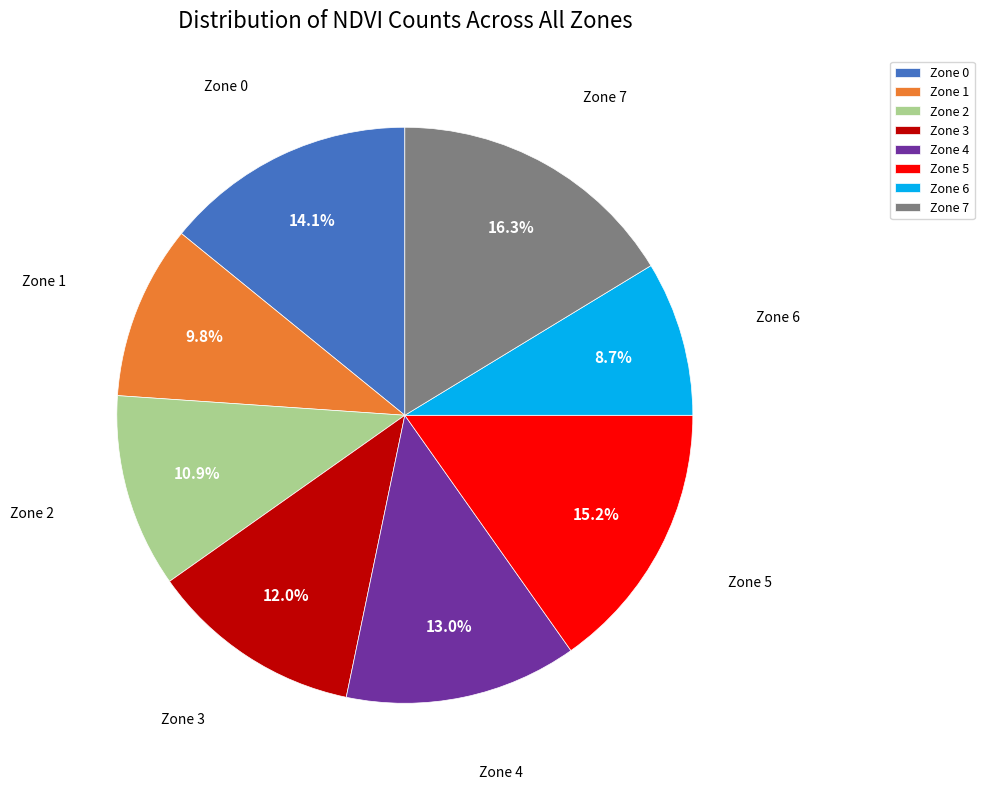

Is there a majority slice in this chart?

No